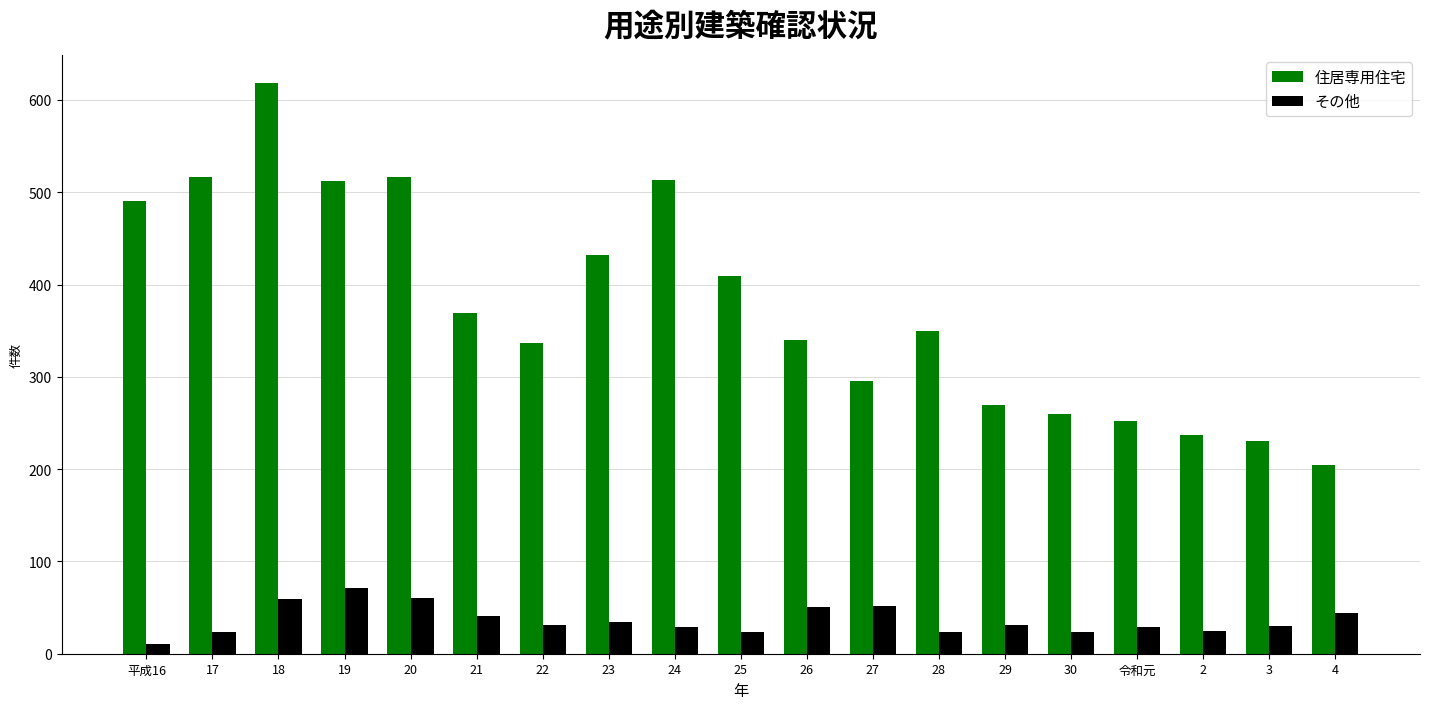

What is the difference between the その他 values at 20 and 2?

35